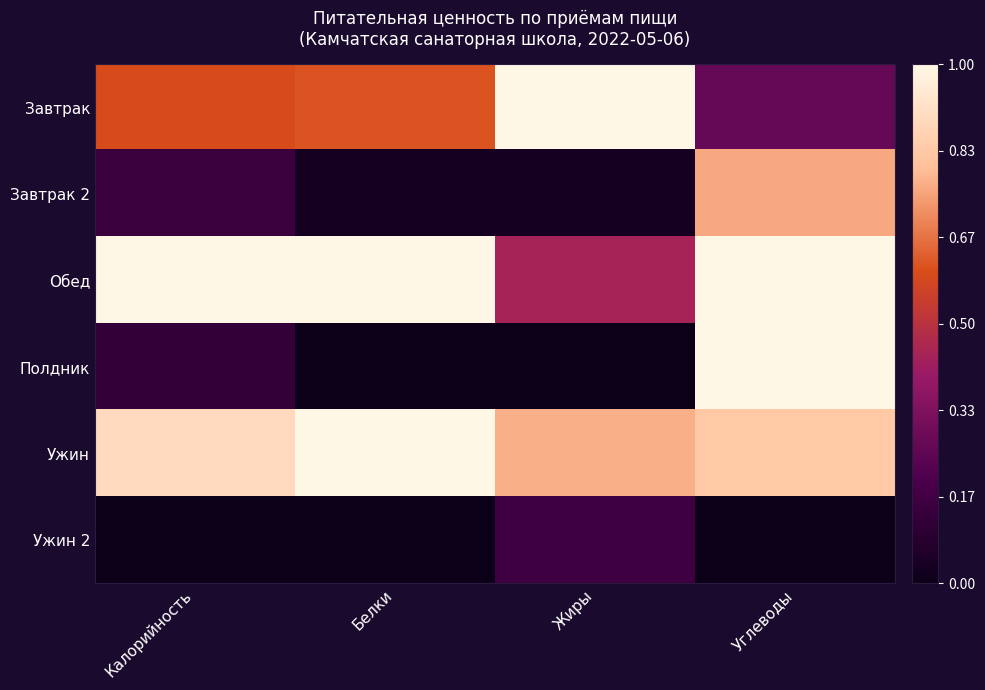

At Белки, list the series in order from largest to smallest.

Обед, Ужин, Завтрак, Завтрак 2, Полдник, Ужин 2